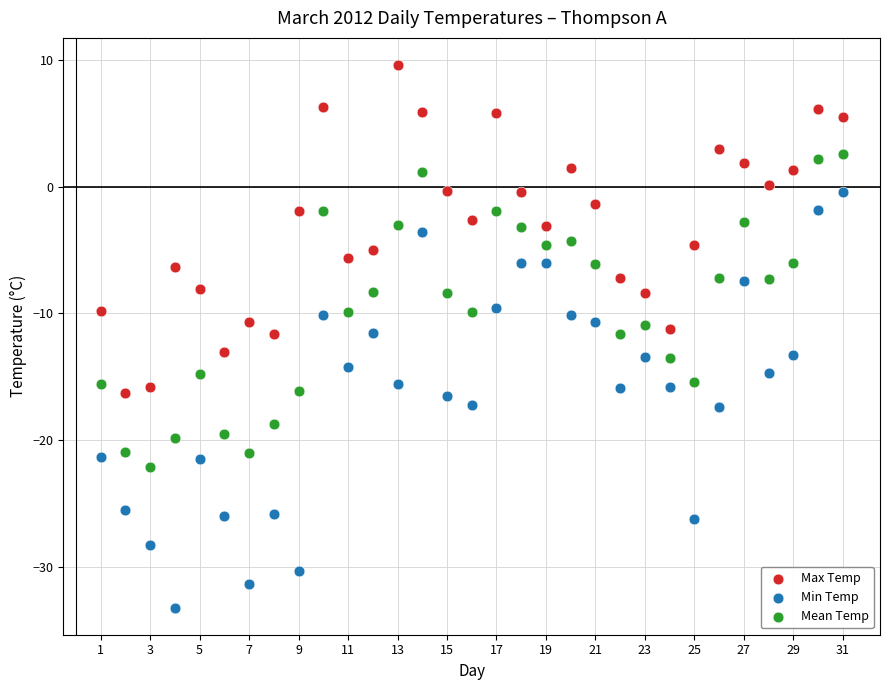

Which series reaches the minimum Y coordinate?

Min Temp